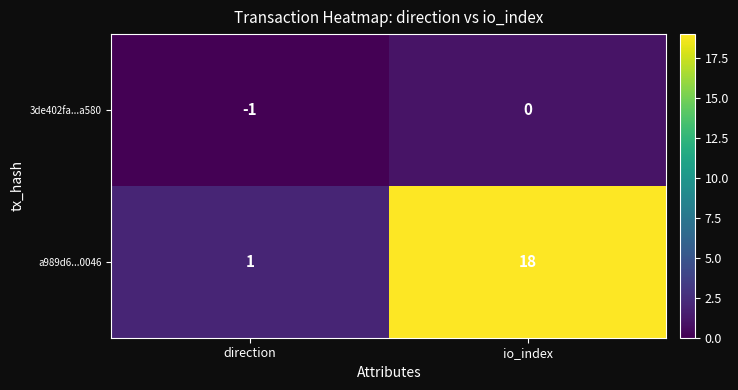

Between direction and io_index, which series saw the biggest shift?

a989d6...0046